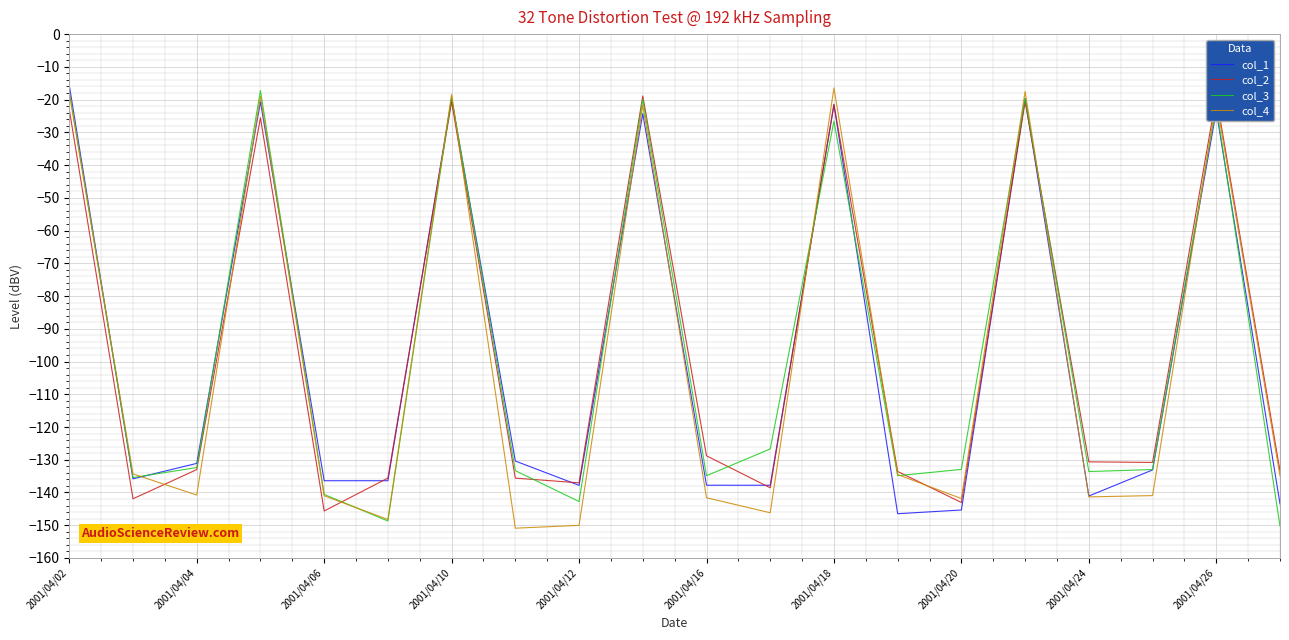

What is the maximum value for col_4?

-16.4